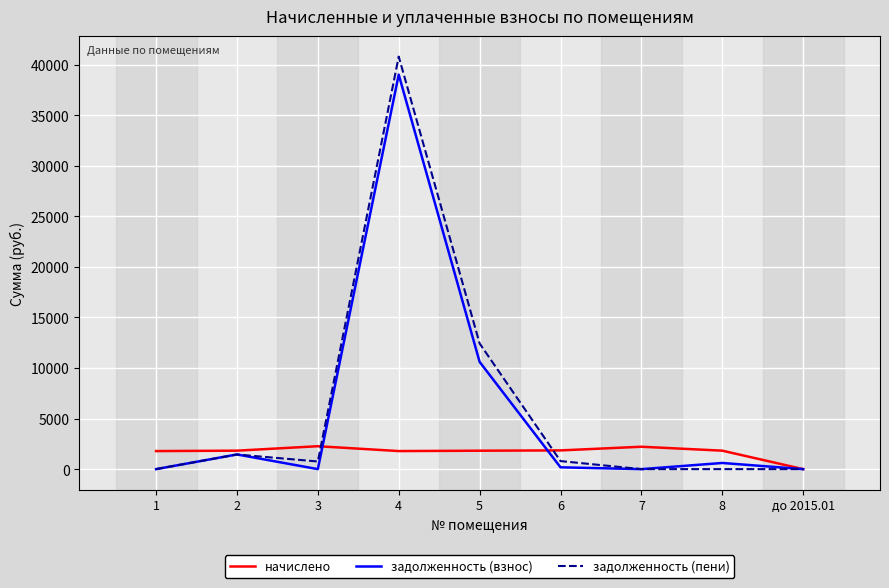

What is the spread (max minus min) of values at 1?

1785.3